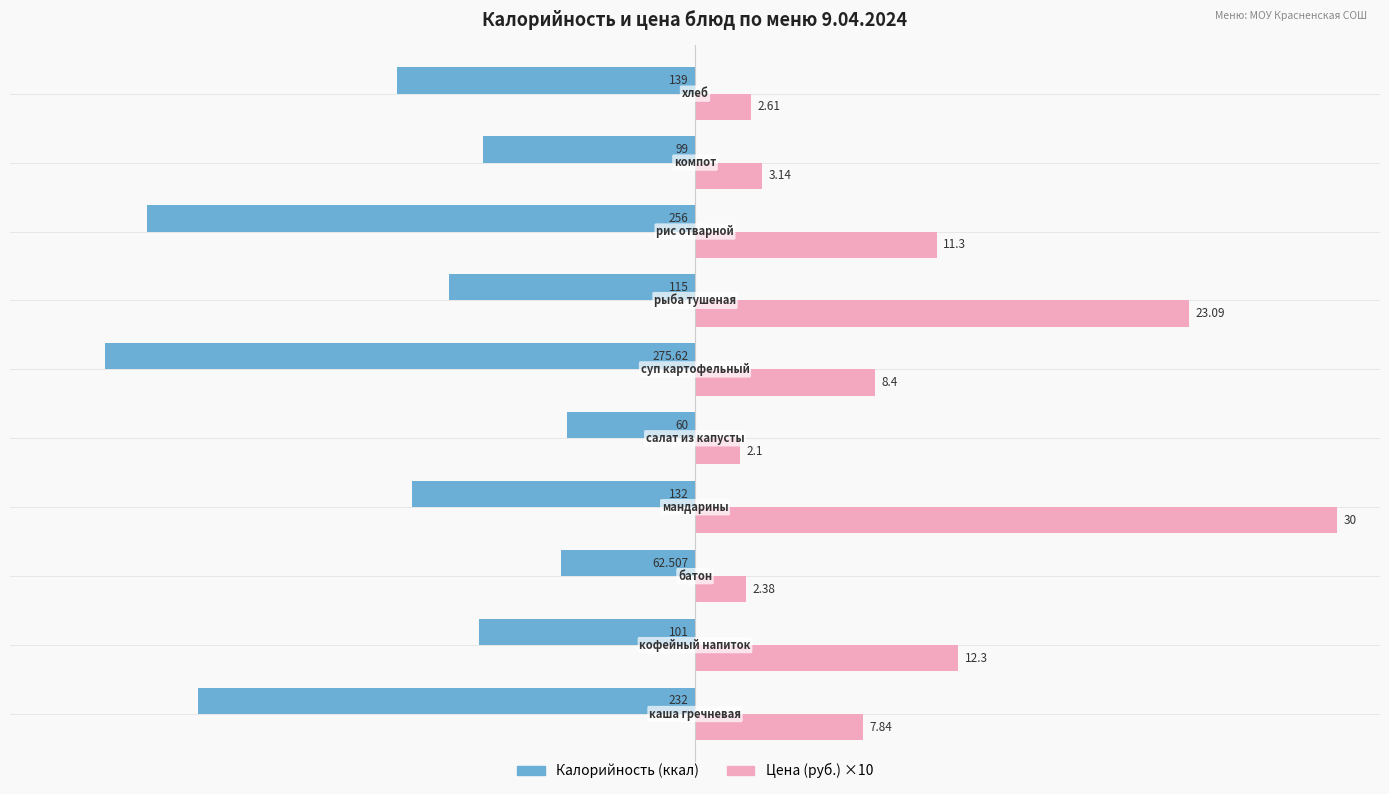

Reading left to right, what are all the values shown in this chart?

Калорийность: -232.0	-101.0	-62.5	-132.0	-60.0	-275.6	-115.0	-256.0	-99.0	-139.0
Цена (×10): 78.4	123.0	23.8	300.0	21.0	84.0	230.9	113.0	31.4	26.1